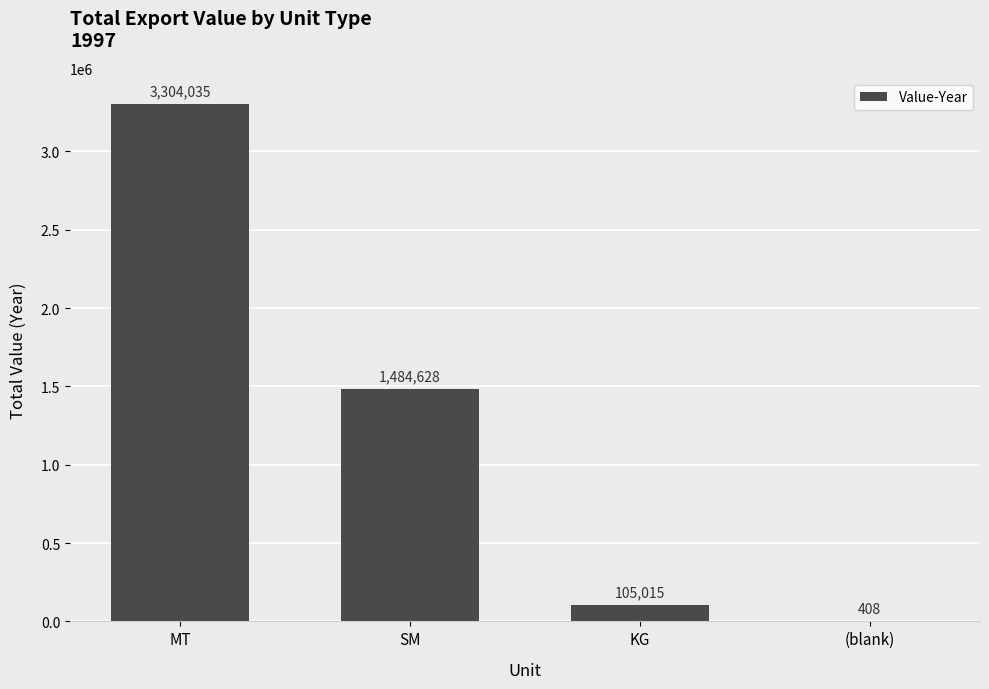

Reading left to right, extract all data points from this chart.

MT=3304035	SM=1484628	KG=105015	(blank)=408